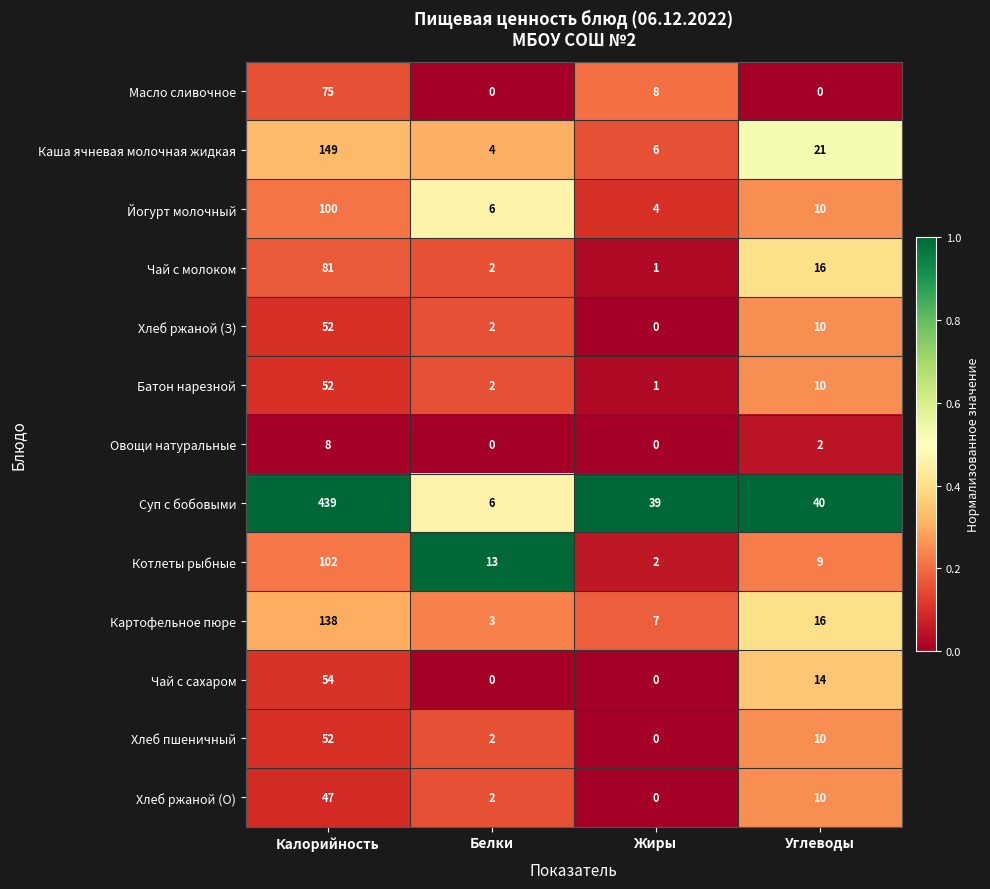

The Чай с молоком series shows 123 at Калорийность. True or false?

False